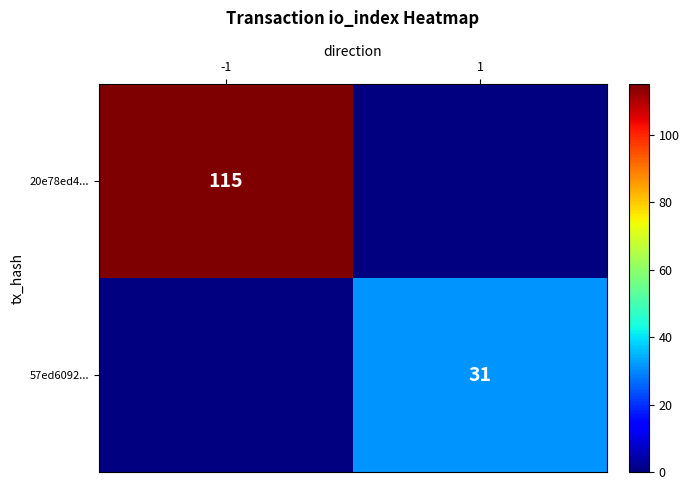

At which label does 20e78ed4... reach its minimum?

-1